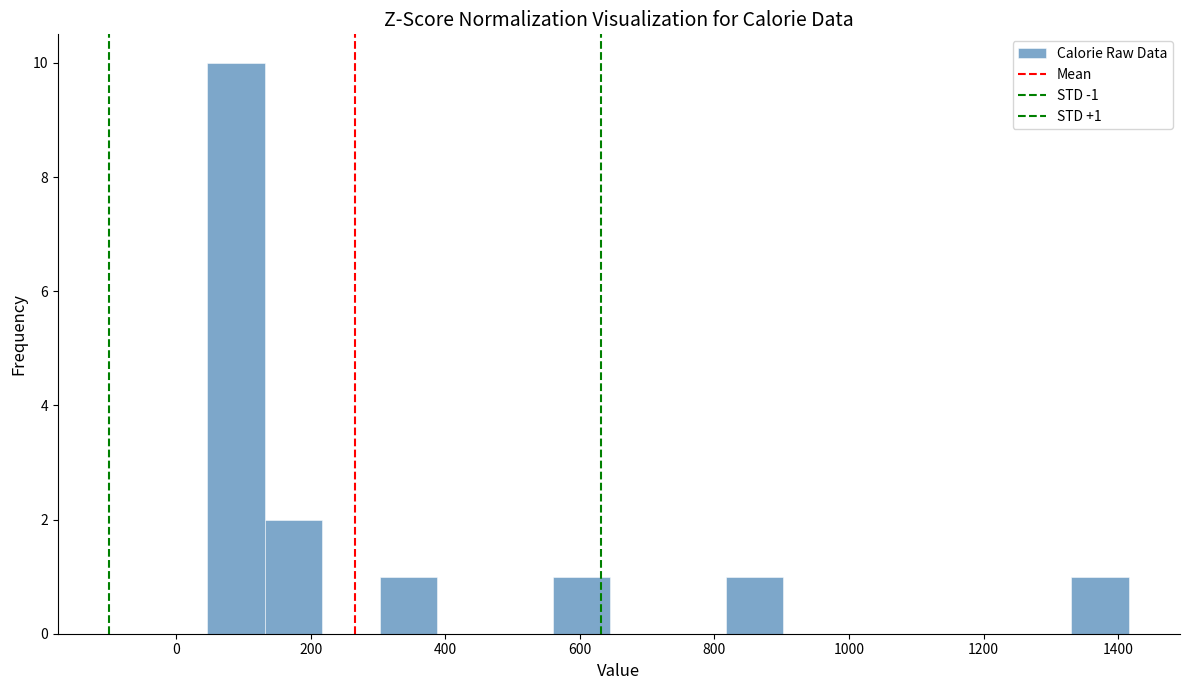

Over which range of the x-axis is the bar tallest?

40 to 140